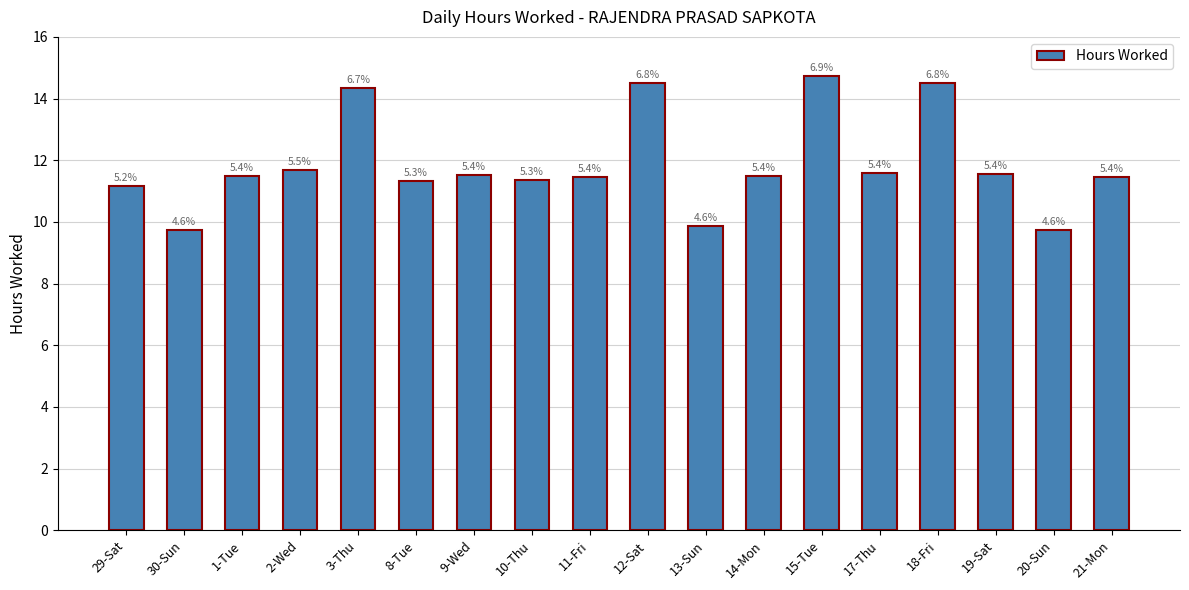

What is the change in value from 15-Tue to 18-Fri?

-0.2